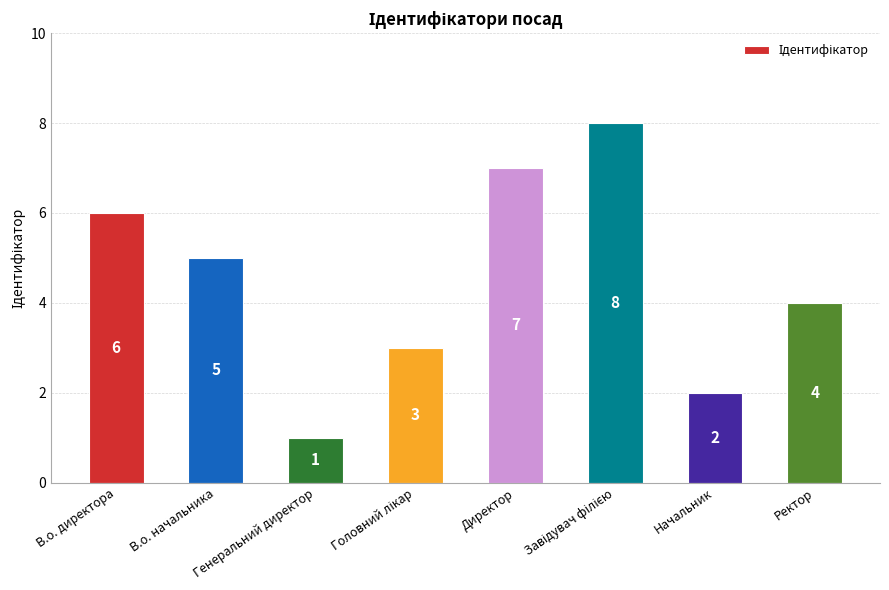

Where is the data nearest to the value 4?

Ректор